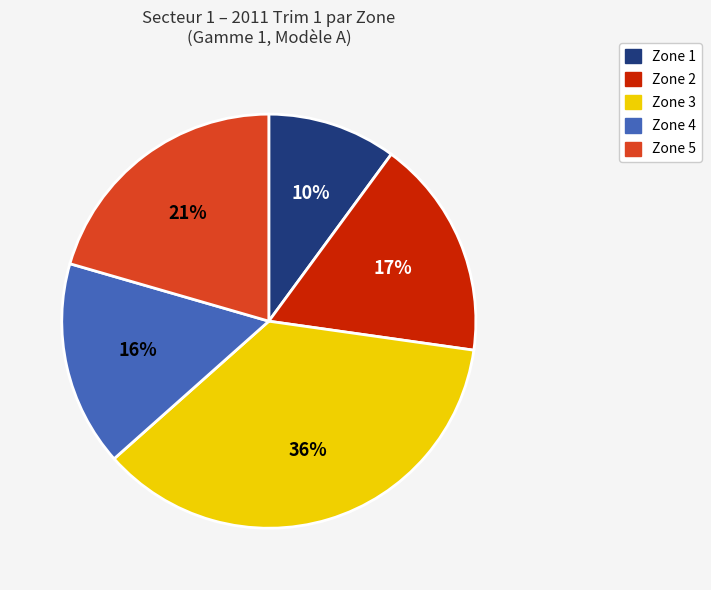

To the nearest percent, what percentage of the pie is Zone 5?

21%